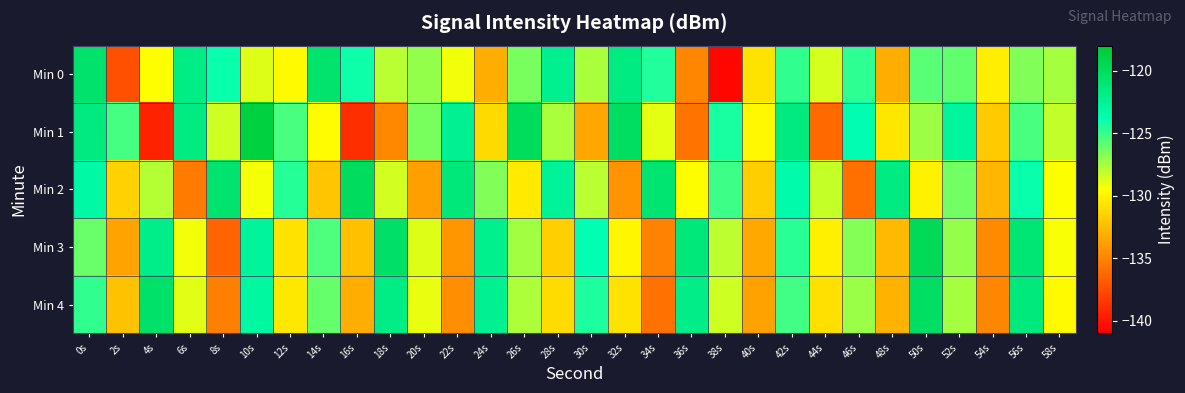

What is the total value across all series at 16s?

-648.2